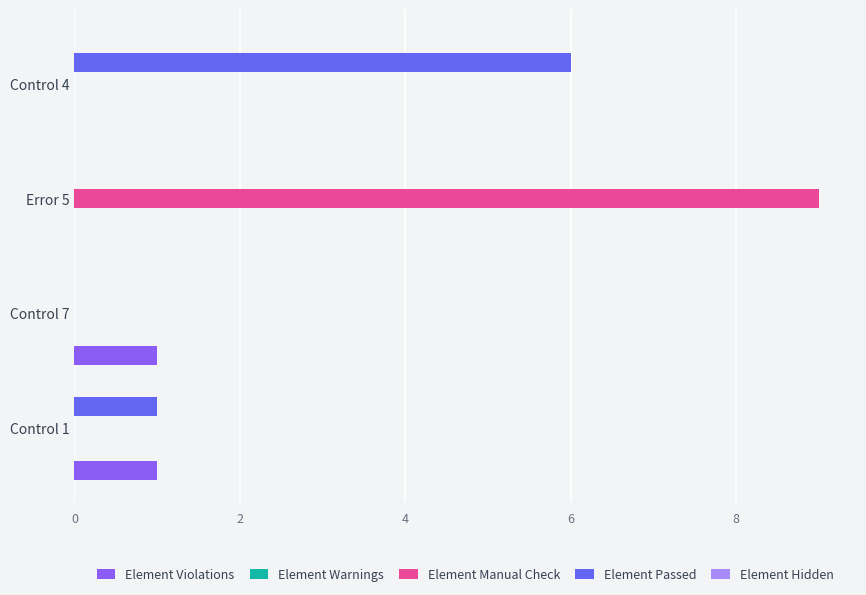

What is the sum of all Element Passed values?

7